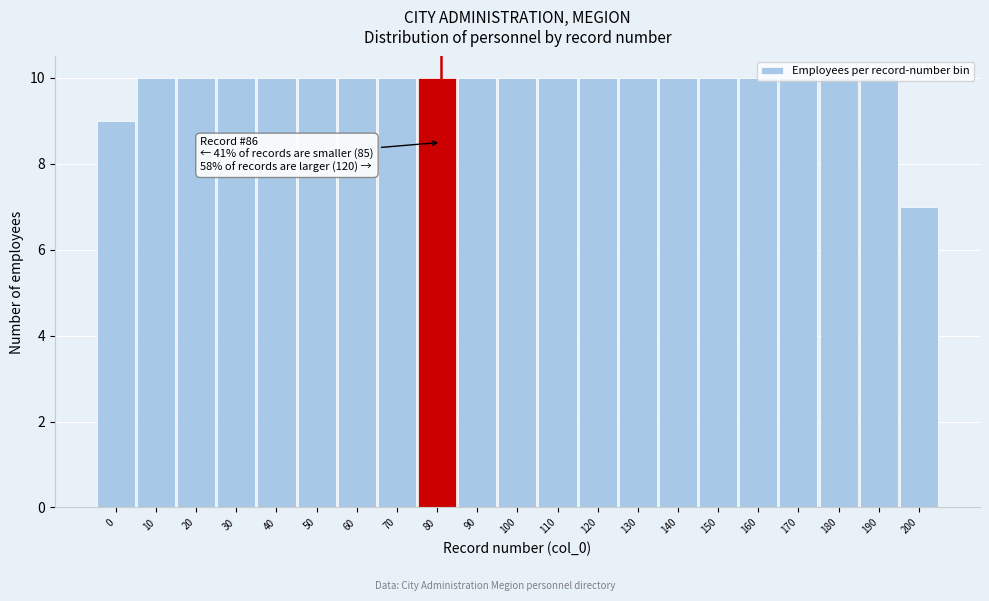

What is the change in value from 0 to 90?

+1